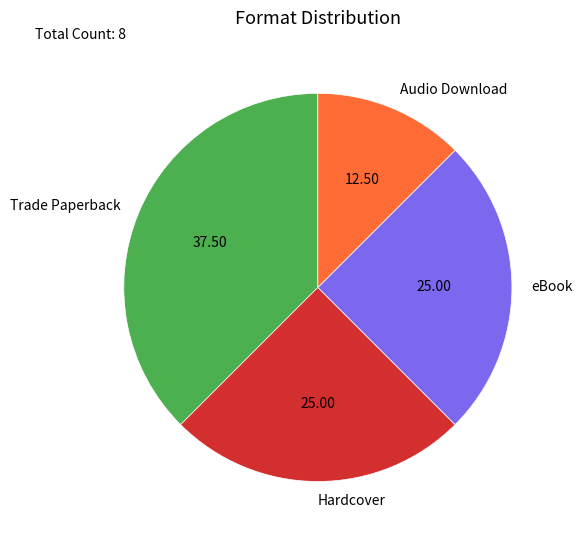

Is the sum of Hardcover and Audio Download greater than half?

No